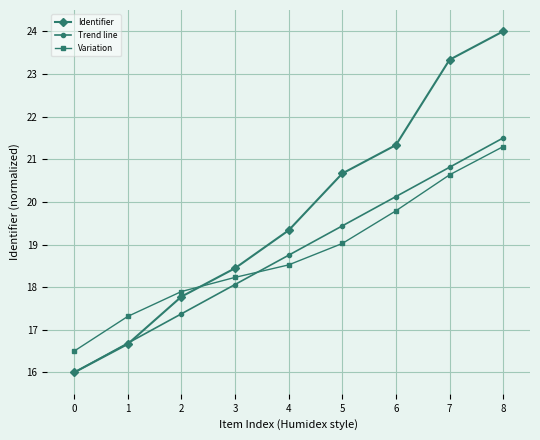

Reading right to left, extract all data points from this chart.

Identifier: 24.0	23.3	21.3	20.7	19.3	18.4	17.8	16.7	16.0
Trend line: 21.5	20.8	20.1	19.4	18.8	18.1	17.4	16.7	16.0
Variation: 21.3	20.6	19.8	19.0	18.5	18.2	17.9	17.3	16.5